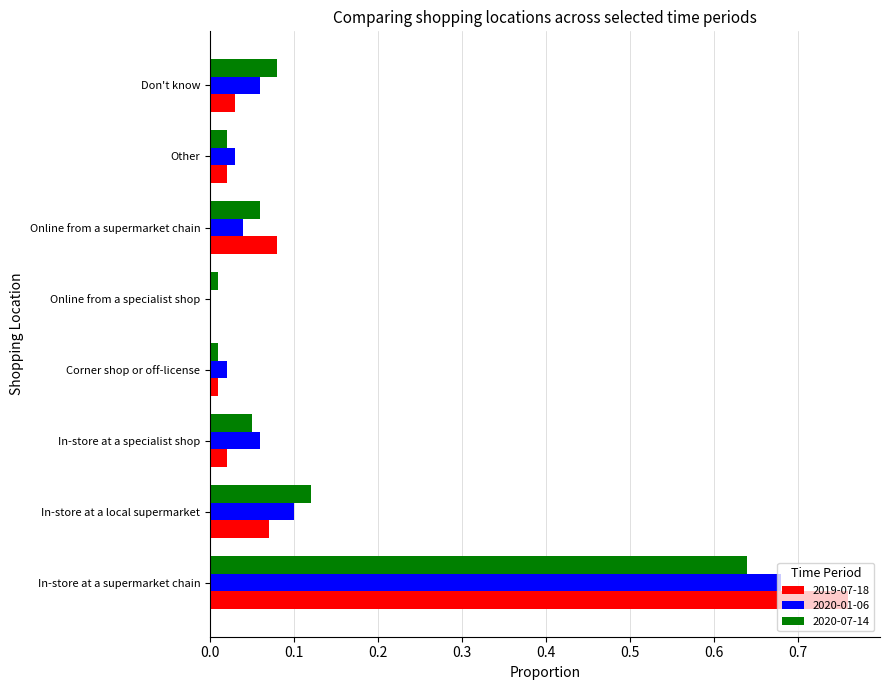

What is the sum of all 2020-07-14 values?

1.0